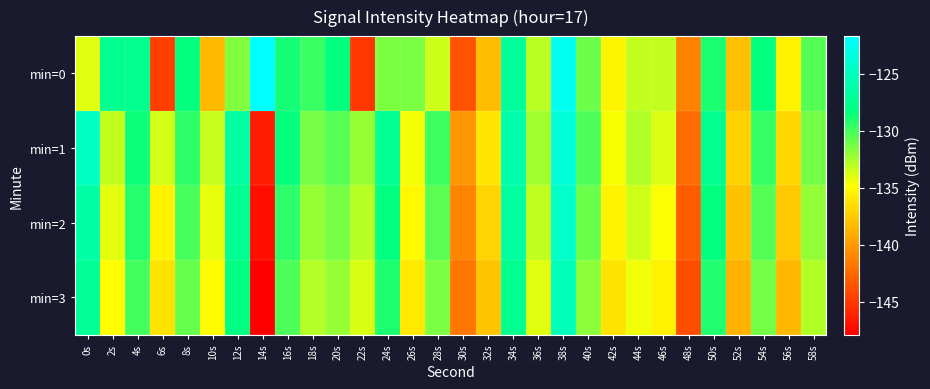

Reading left to right, list all the values displayed in this chart.

min=0: 0s=-134.0	2s=-127.5	4s=-127.6	6s=-144.6	8s=-128.3	10s=-138.3	12s=-131.5	14s=-121.7	16s=-128.8	18s=-129.7	20s=-128.3	22s=-145.1	24s=-131.4	26s=-131.4	28s=-133.5	30s=-143.6	32s=-138.2	34s=-126.9	36s=-133.0	38s=-122.5	40s=-131.0	42s=-135.3	44s=-133.2	46s=-133.2	48s=-141.1	50s=-128.9	52s=-138.0	54s=-128.3	56s=-135.4	58s=-130.4
min=1: 0s=-124.8	2s=-133.2	4s=-128.6	6s=-133.6	8s=-129.4	10s=-133.4	12s=-126.5	14s=-146.4	16s=-128.3	18s=-131.3	20s=-130.5	22s=-132.1	24s=-127.3	26s=-134.5	28s=-129.8	30s=-140.2	32s=-136.1	34s=-125.9	36s=-132.4	38s=-123.7	40s=-130.2	42s=-134.6	44s=-132.8	46s=-133.9	48s=-142.3	50s=-127.5	52s=-137.1	54s=-129.6	56s=-136.8	58s=-131.2
min=2: 0s=-126.3	2s=-134.1	4s=-129.2	6s=-135.4	8s=-130.1	10s=-134.2	12s=-127.3	14s=-147.1	16s=-129.4	18s=-132.1	20s=-131.3	22s=-133.0	24s=-128.2	26s=-135.1	28s=-130.6	30s=-141.0	32s=-137.0	34s=-126.7	36s=-133.2	38s=-124.5	40s=-131.0	42s=-135.4	44s=-133.6	46s=-134.7	48s=-143.1	50s=-128.3	52s=-137.9	54s=-130.4	56s=-137.6	58s=-132.0
min=3: 0s=-127.1	2s=-134.9	4s=-130.0	6s=-136.2	8s=-130.9	10s=-135.0	12s=-128.1	14s=-147.9	16s=-130.2	18s=-132.9	20s=-132.1	22s=-133.8	24s=-129.0	26s=-135.9	28s=-131.4	30s=-141.8	32s=-137.8	34s=-127.5	36s=-134.0	38s=-125.3	40s=-131.8	42s=-136.2	44s=-134.4	46s=-135.5	48s=-143.9	50s=-129.1	52s=-138.7	54s=-131.2	56s=-138.4	58s=-132.8